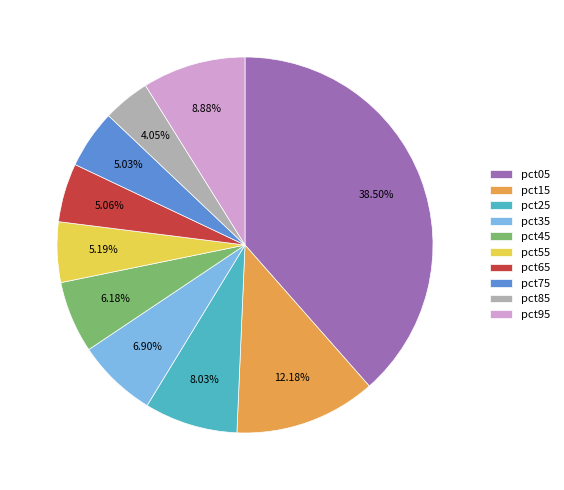

To the nearest percent, what percentage of the pie is pct15?

12%